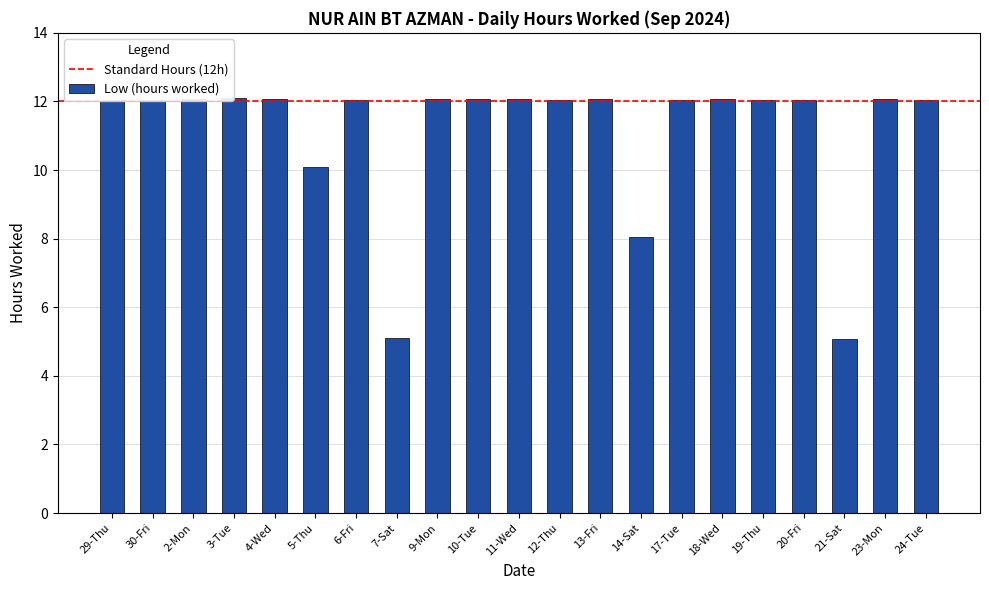

What position from the left is 2-Mon?

3